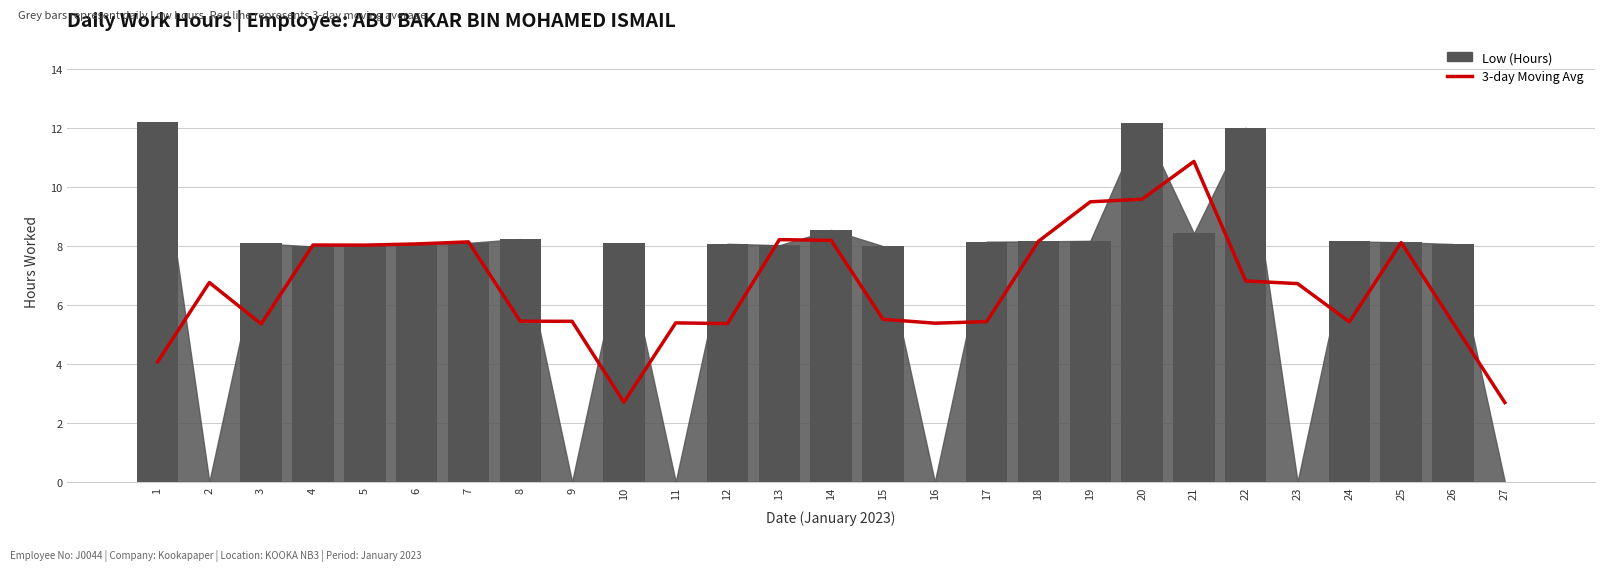

What is the difference between the maximum and second lowest values in the 3-day Moving Avg series?

8.2